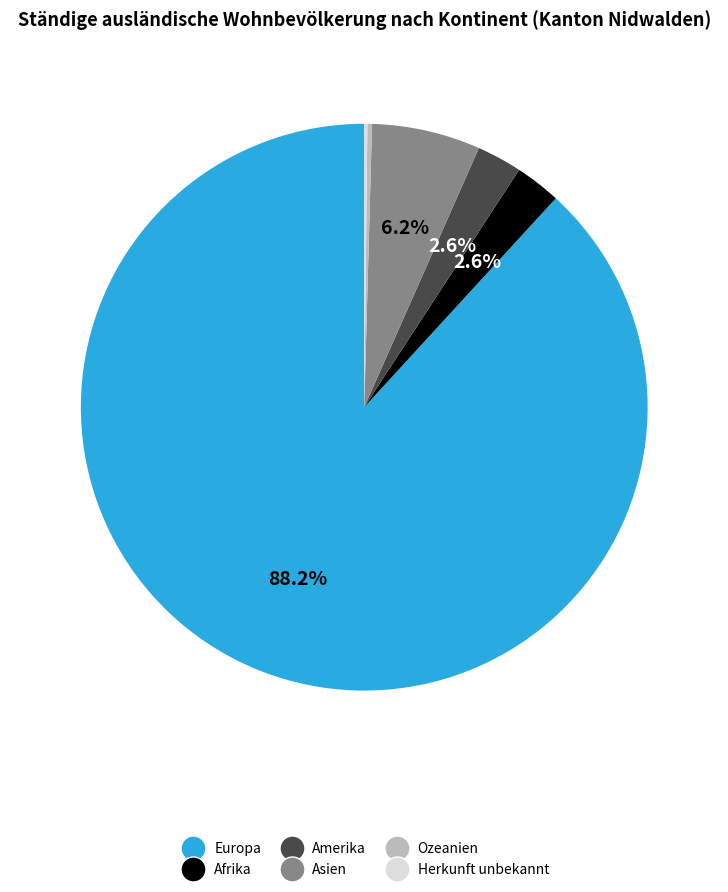

Does any single category account for the majority?

Yes